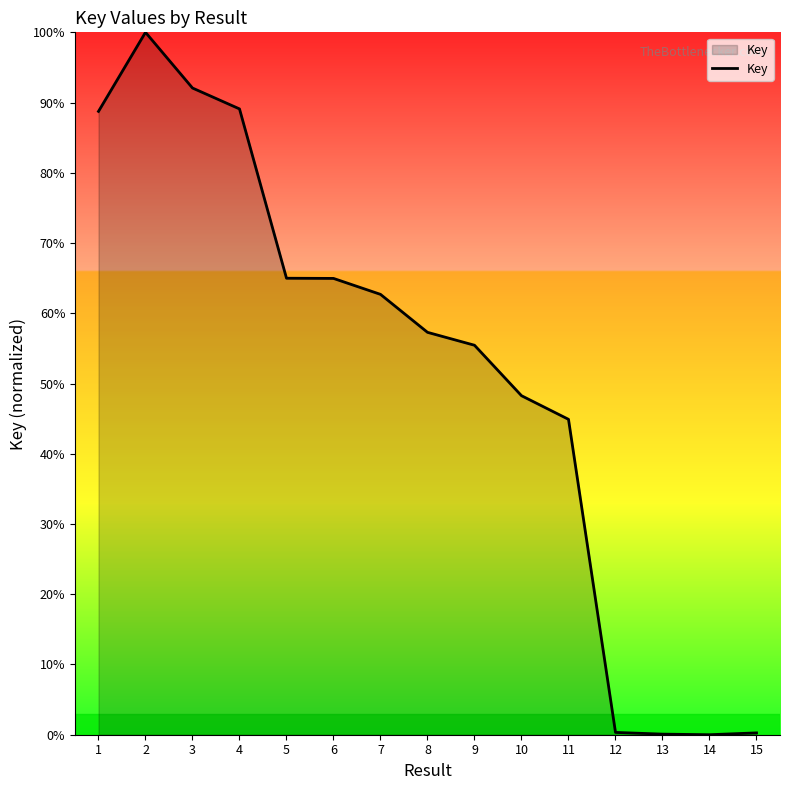

What is the sum of all values?

7.7